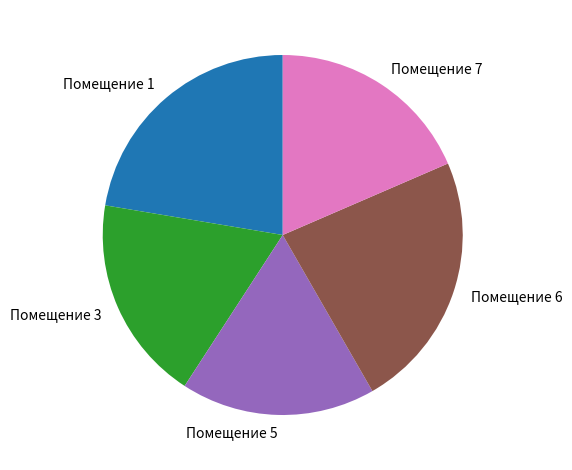

Is there a majority slice in this chart?

No